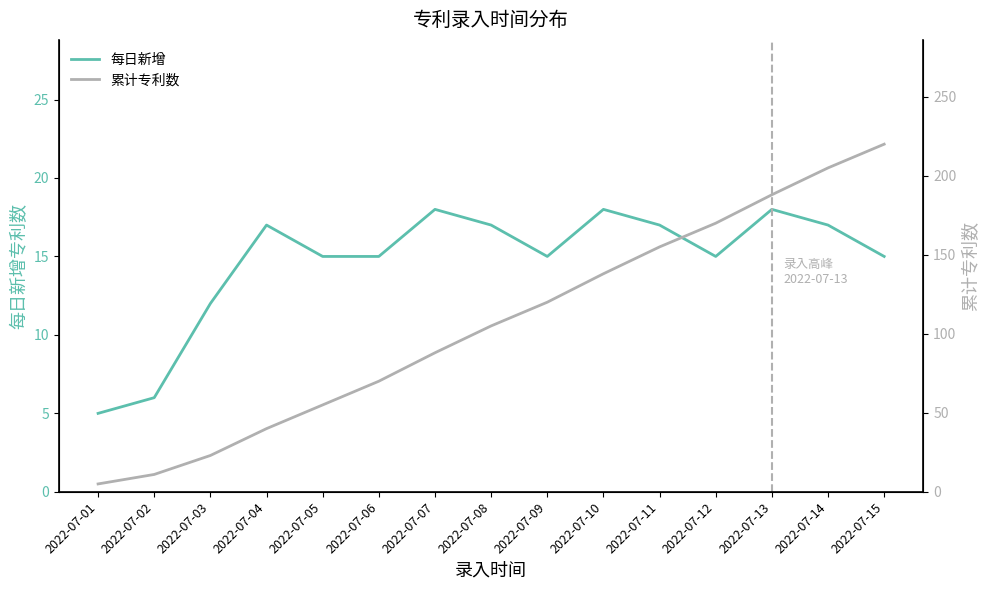

True or false: 累计专利数 and 每日新增 cross at least once.

False